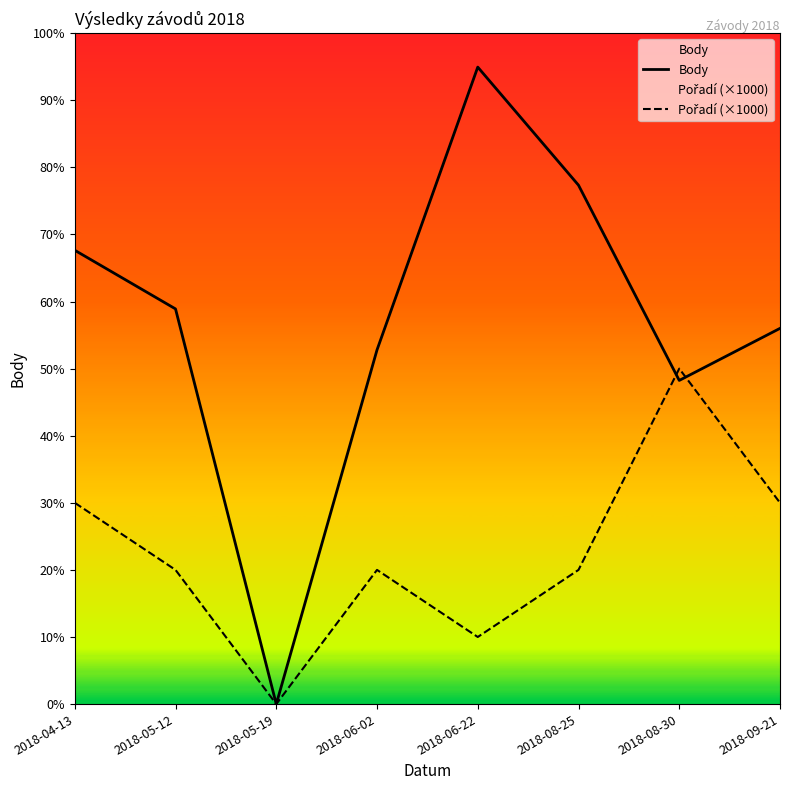

How many times do Pořadí (×1000) and Body cross each other?

2